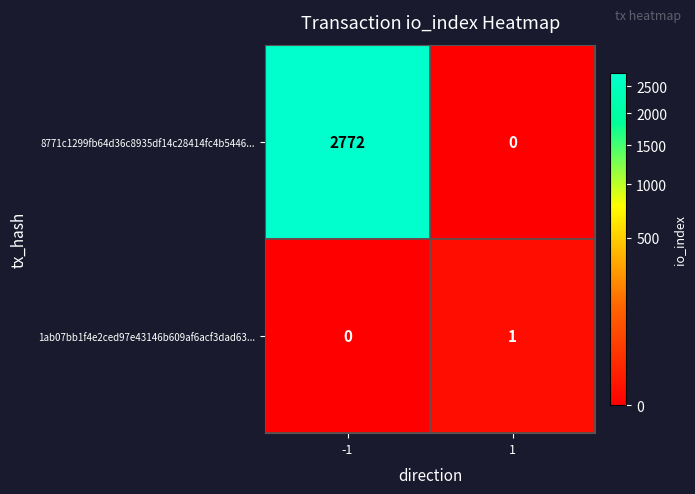

What is the sum of all 8771c1299fb64d36c8935df14c28414fc4b5446... values?

2772